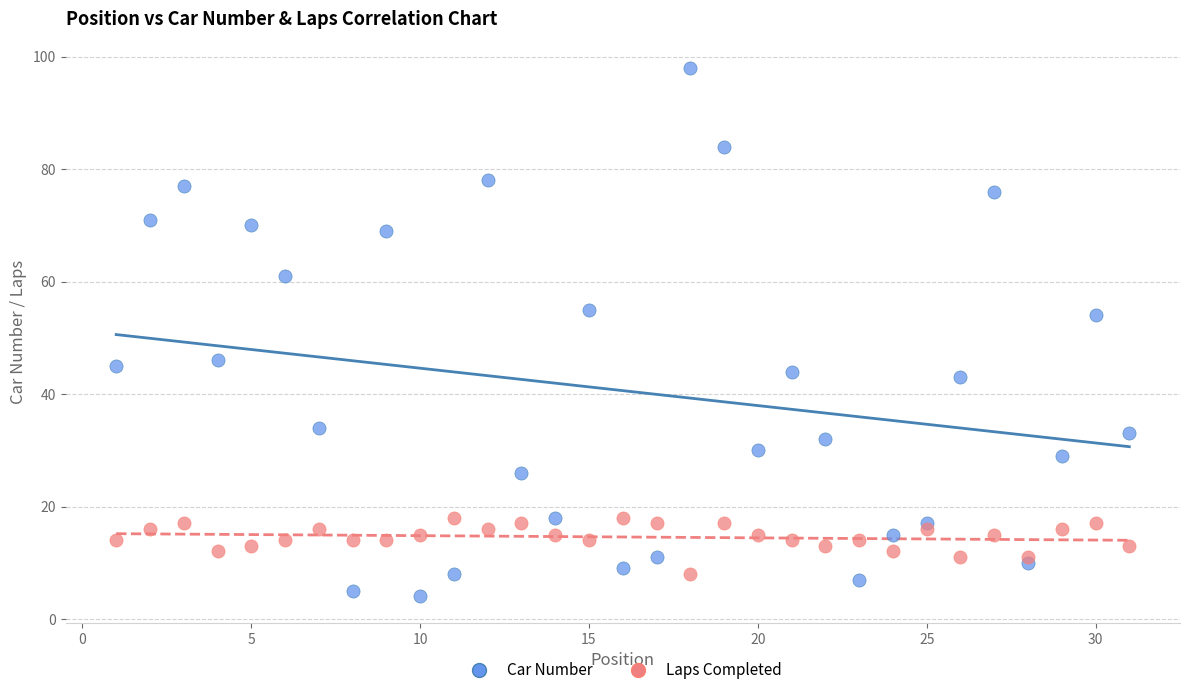

Which series contains the highest Y value?

Car Number